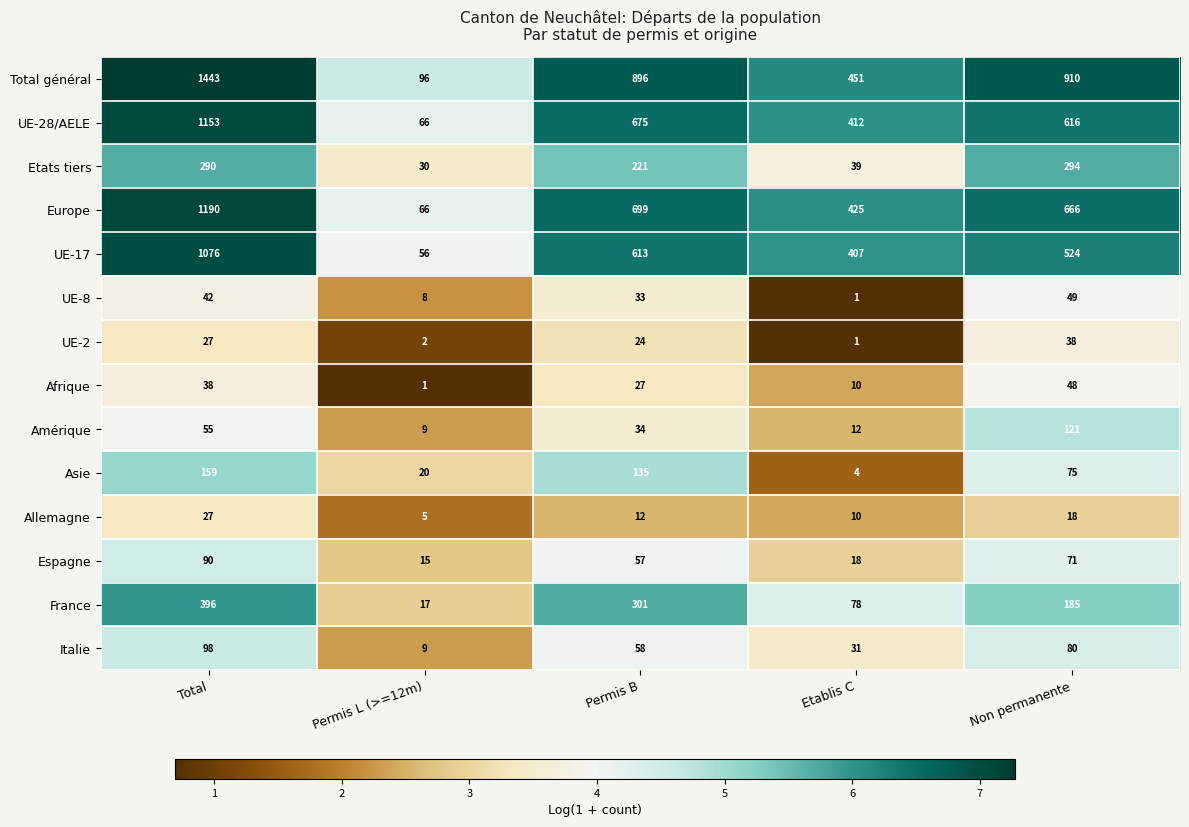

What is the difference between the maximum and minimum values in the Amérique series?

112